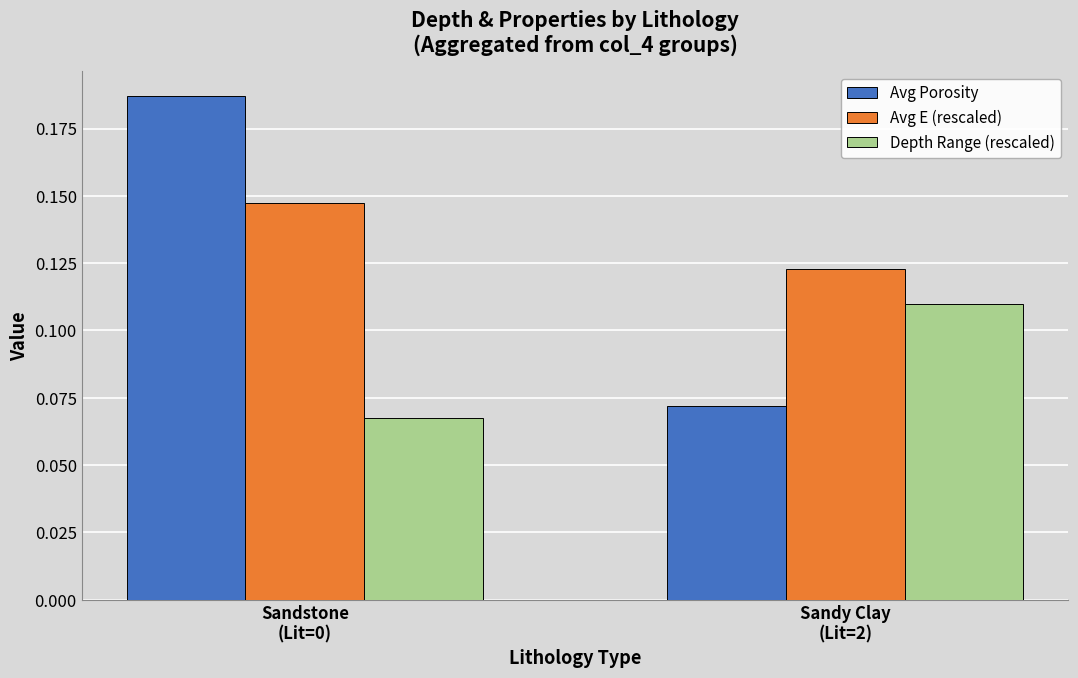

Rank the series at Sandstone
(Lit=0) from lowest to highest value.

Depth Range (rescaled), Avg E (rescaled), Avg Porosity